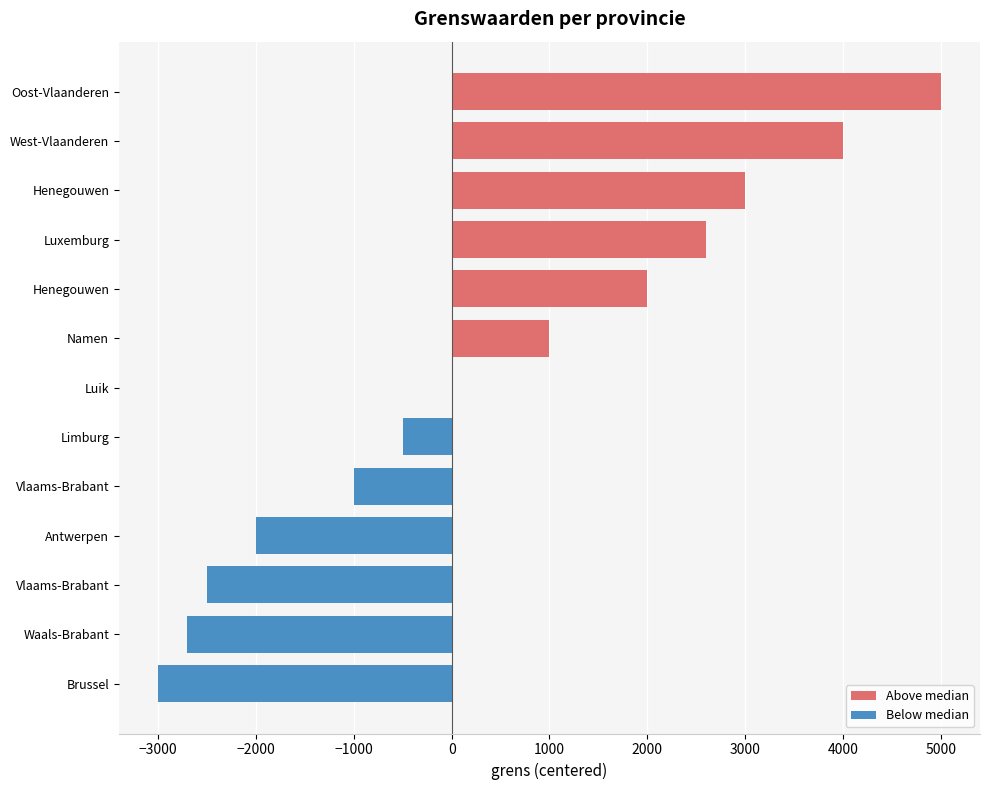

How many bars are there in total?

13